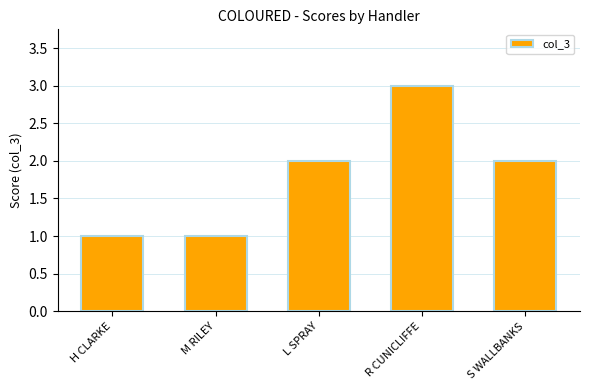

At which category does the chart reach its peak across all series?

R CUNICLIFFE